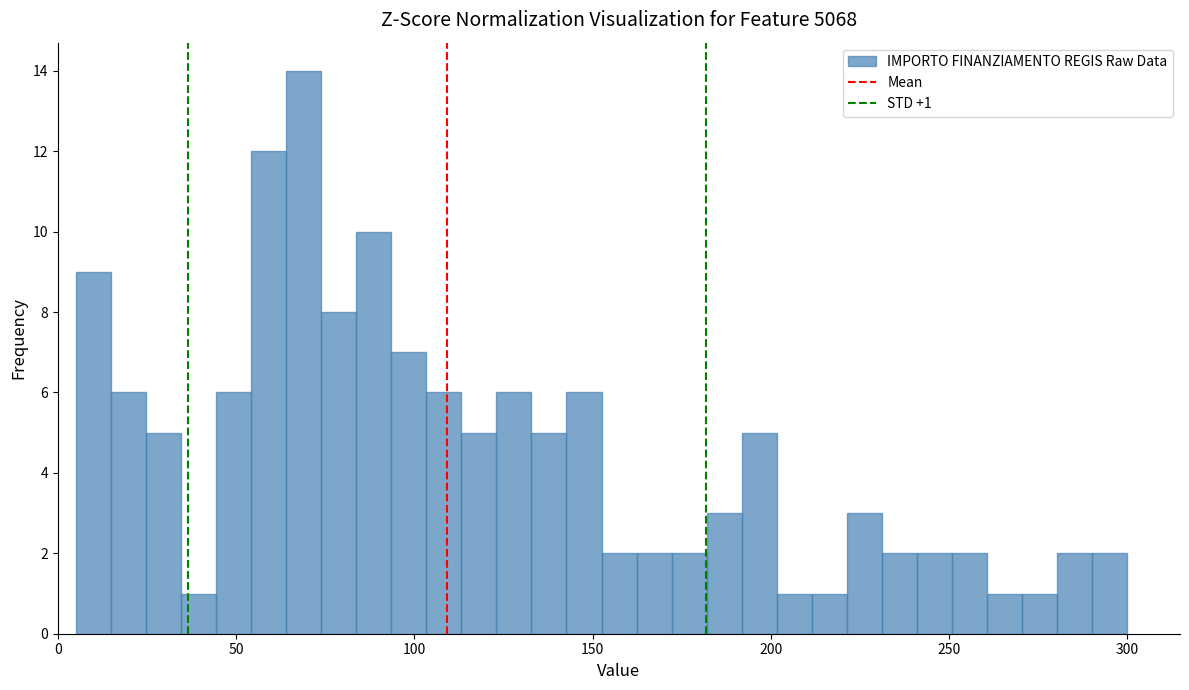

Around what value on the x-axis is the tallest bar? Give the approximate position of its centre, as read against the axis.

70